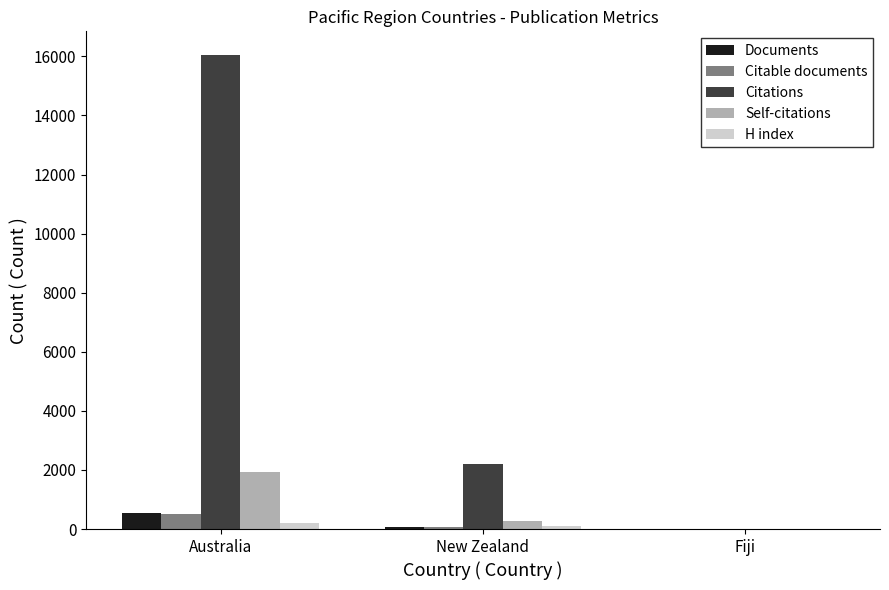

Which series has the largest total across all categories?

Citations